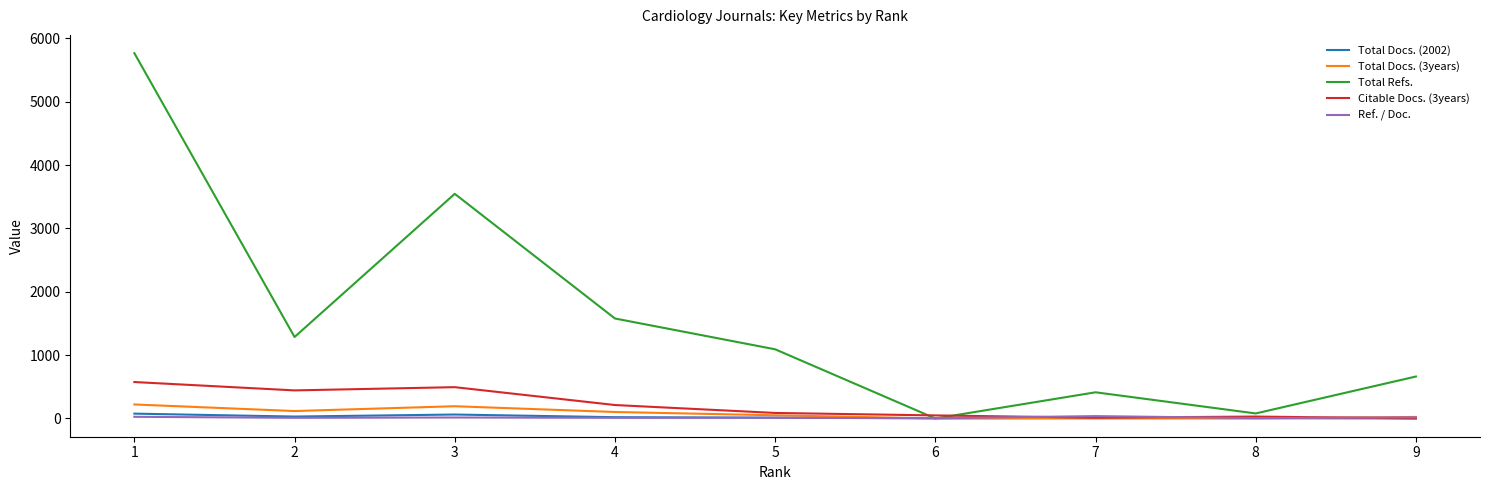

Which series has the largest total across all categories?

Total Refs.